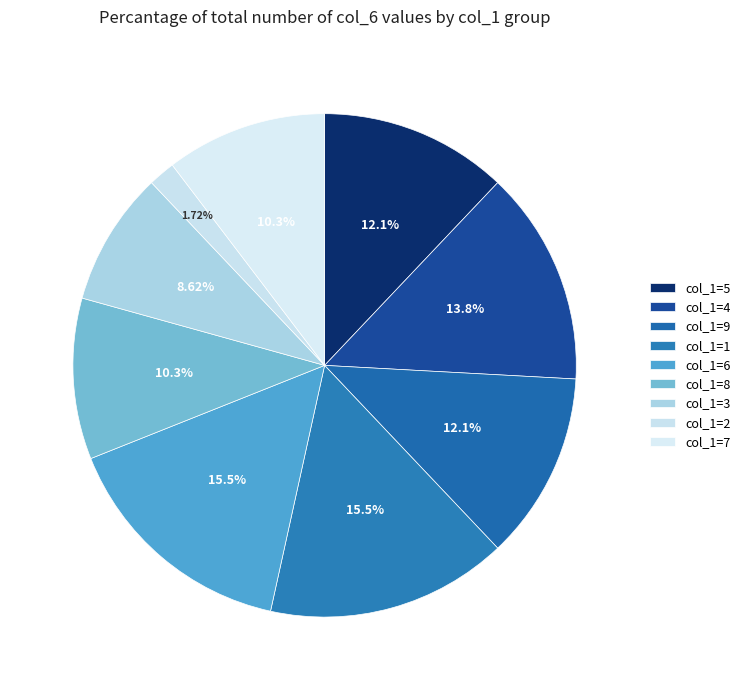

What is the smallest slice in the pie chart?

col_1=2